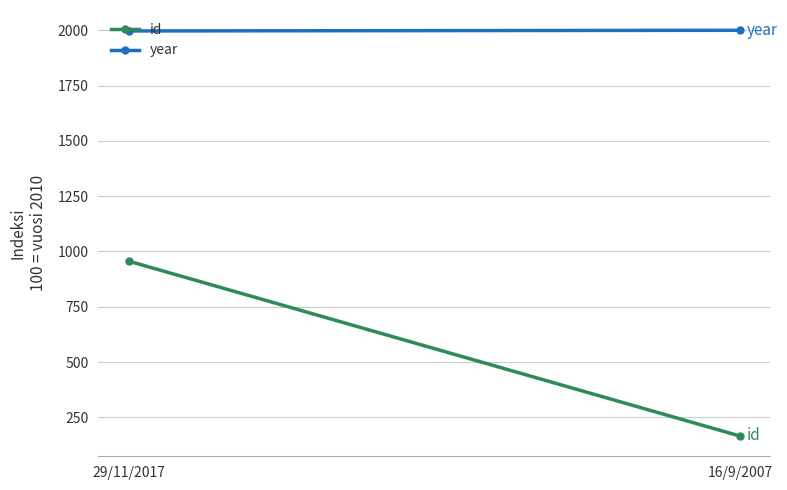

What position from the right is 16/9/2007?

1